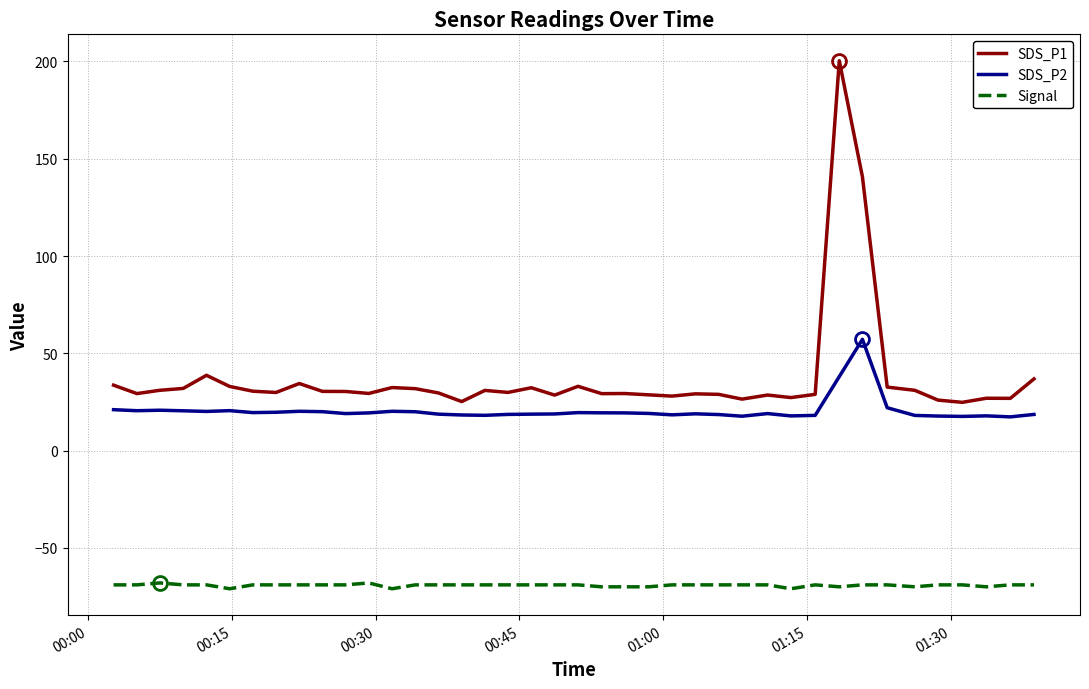

Which series has the widest spread of values?

SDS_P1